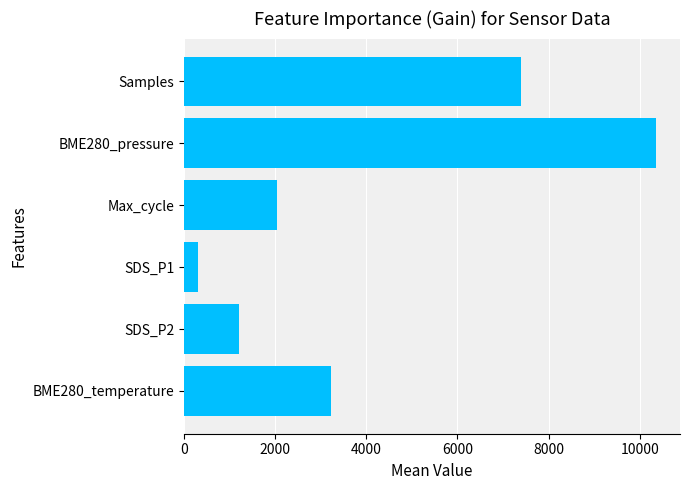

What is the difference between the maximum and minimum values?

10050.9